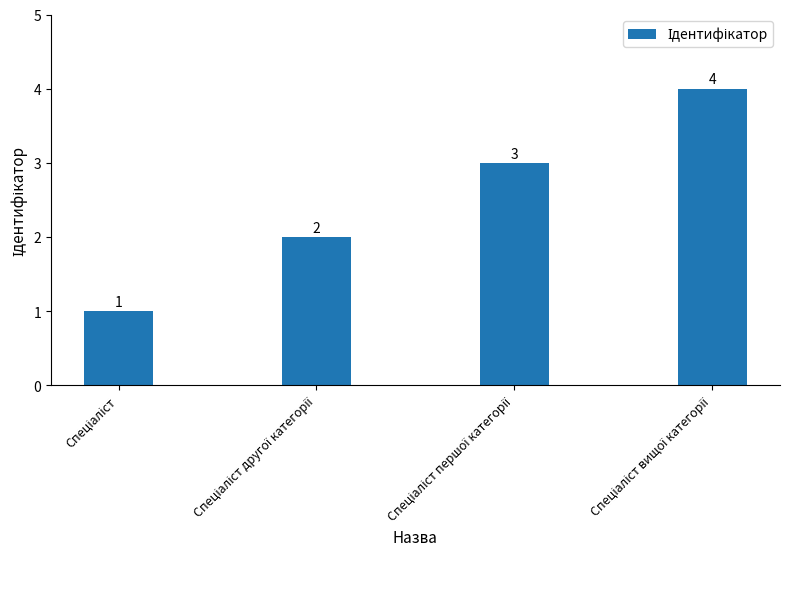

What is the greatest value displayed?

4